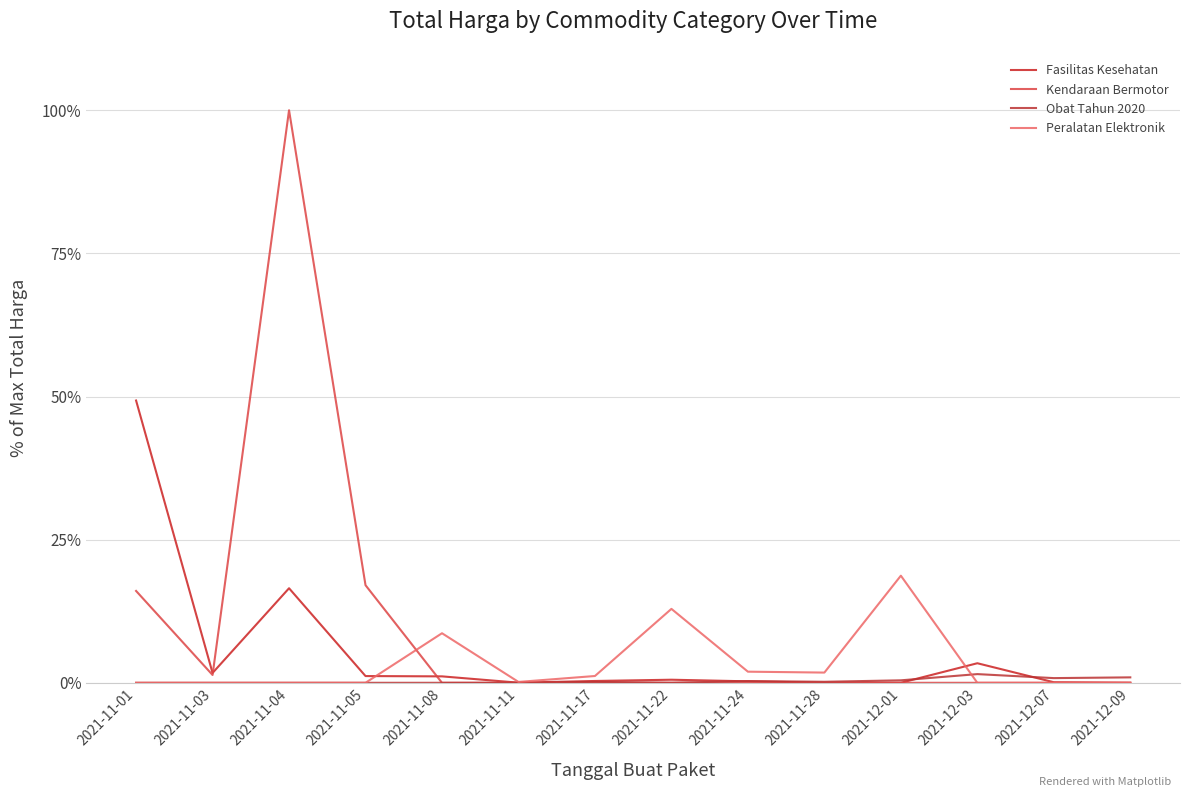

In Kendaraan Bermotor, how many points are lower than both neighbors (excluding endpoints)?

1